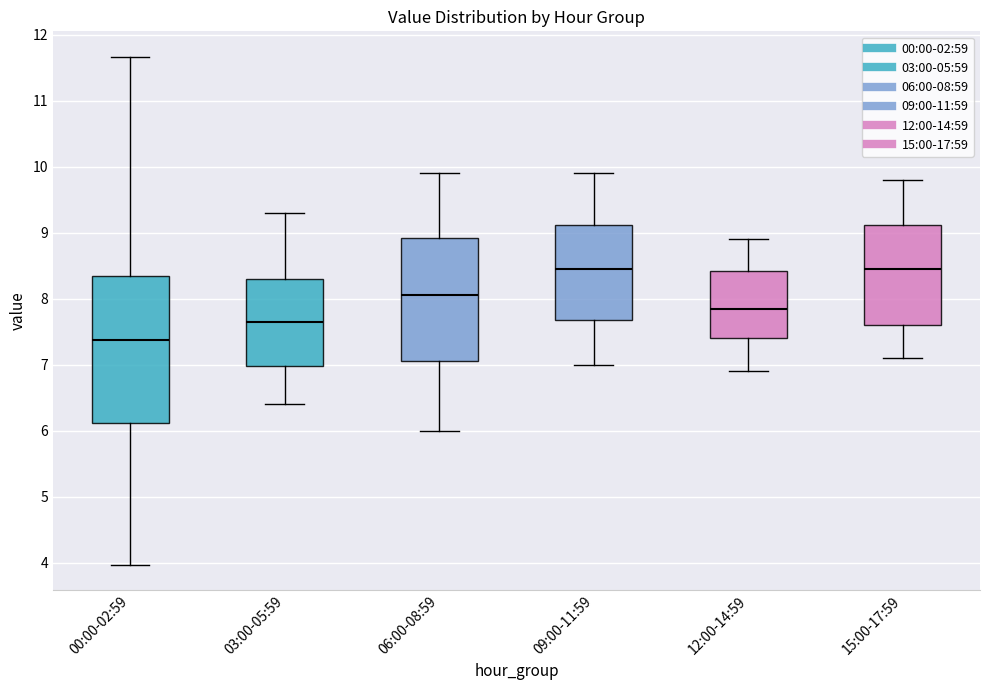

Where does the upper whisker of the box for 06:00-08:59 end on the y-axis? The values are not printed on the chart, so give them approximately, as read against the axis.

9.9